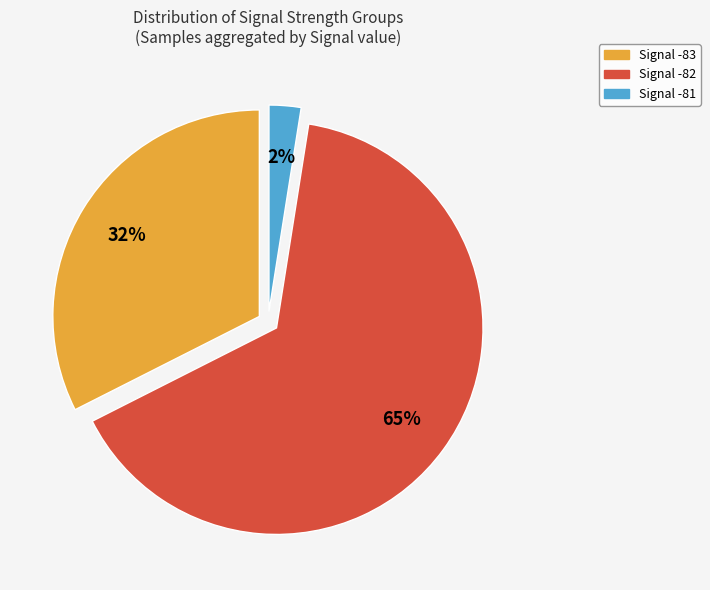

Is there a majority slice in this chart?

Yes